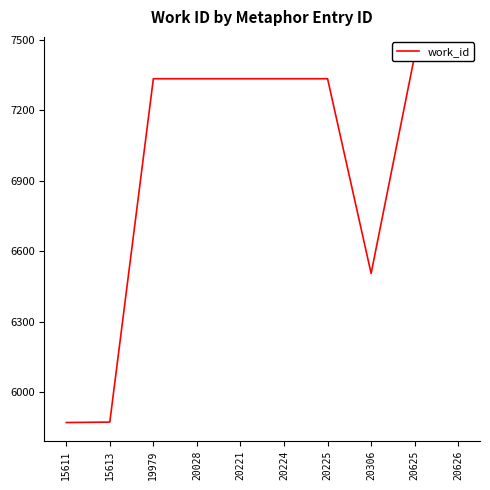

At which category does the data reach its first local valley?

20306